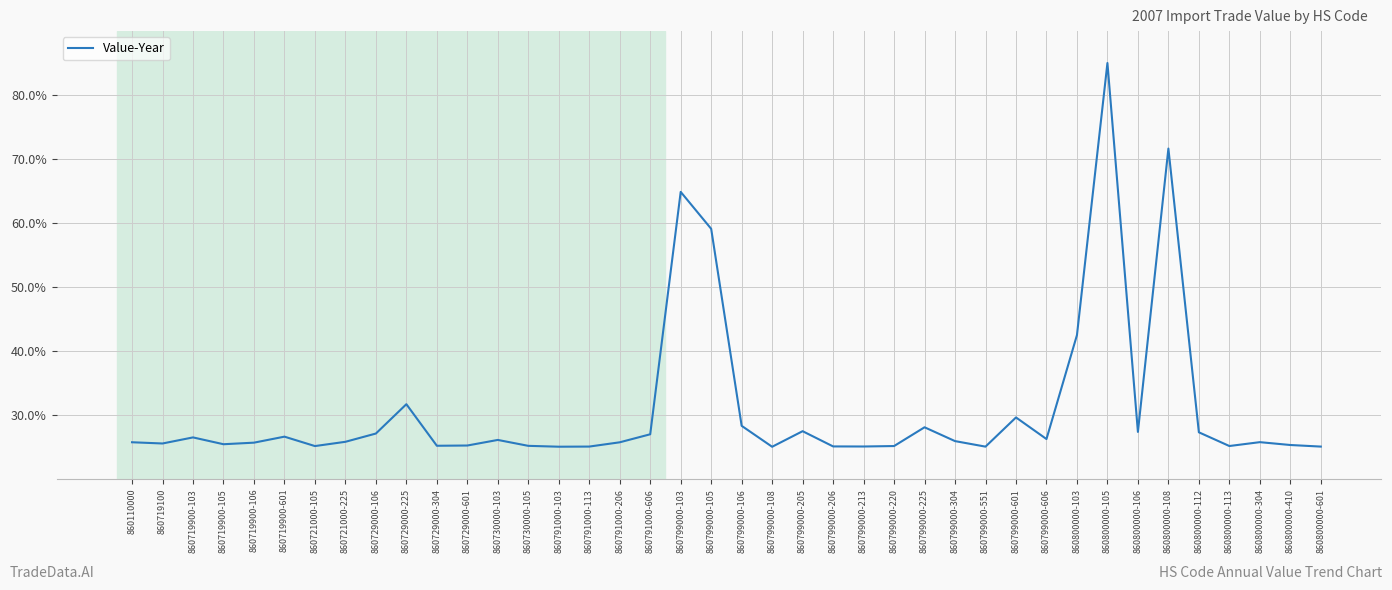

What is the smallest value displayed?

25.1